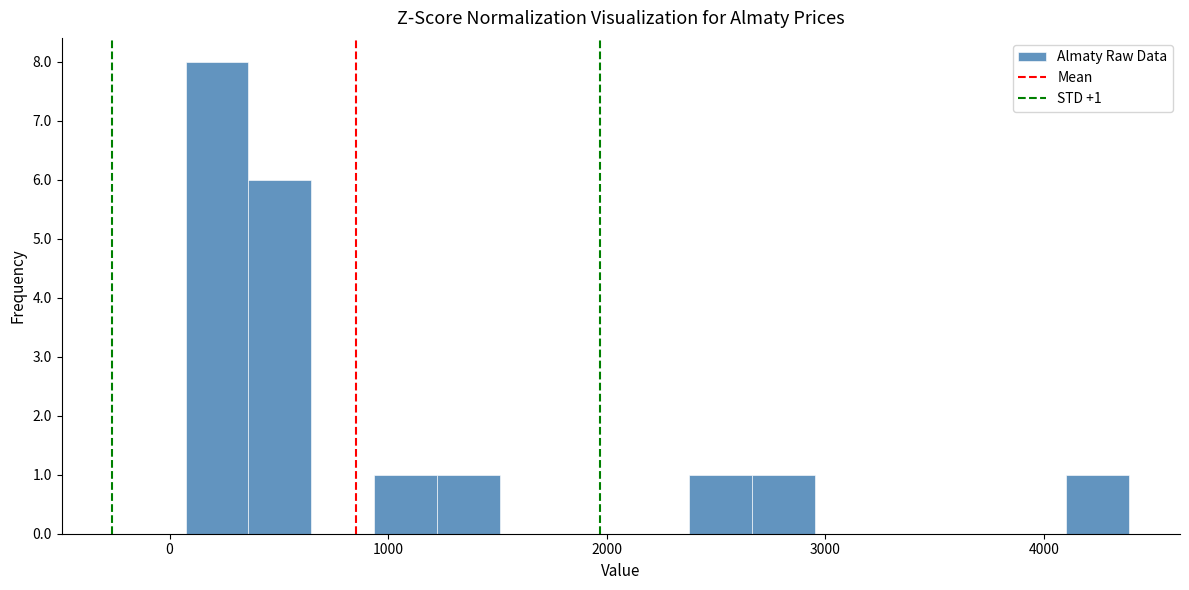

Around what value on the x-axis is the tallest bar? Give the approximate position of its centre, as read against the axis.

200